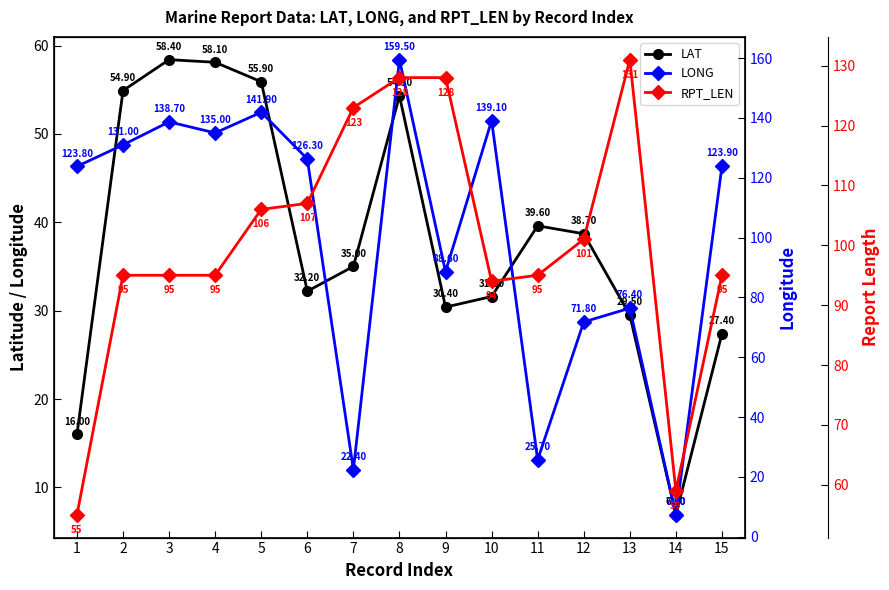

At which category is the sum across all series the highest?

8